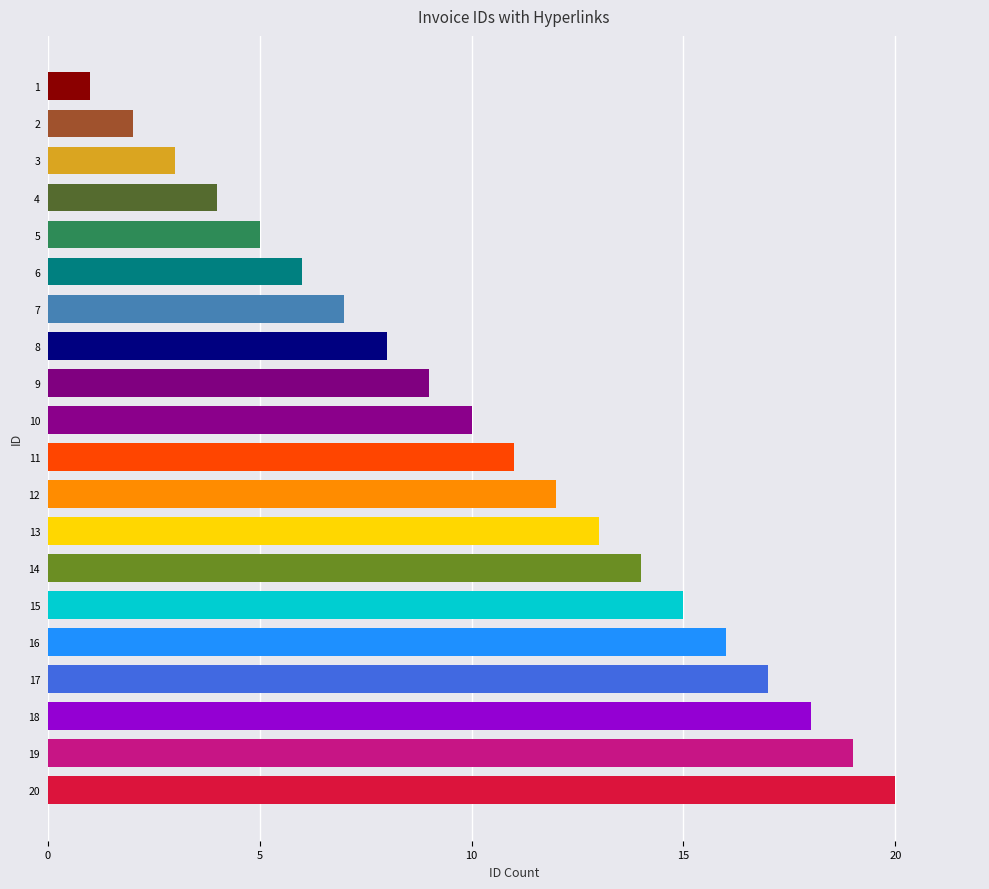

How many bars are there in total?

20